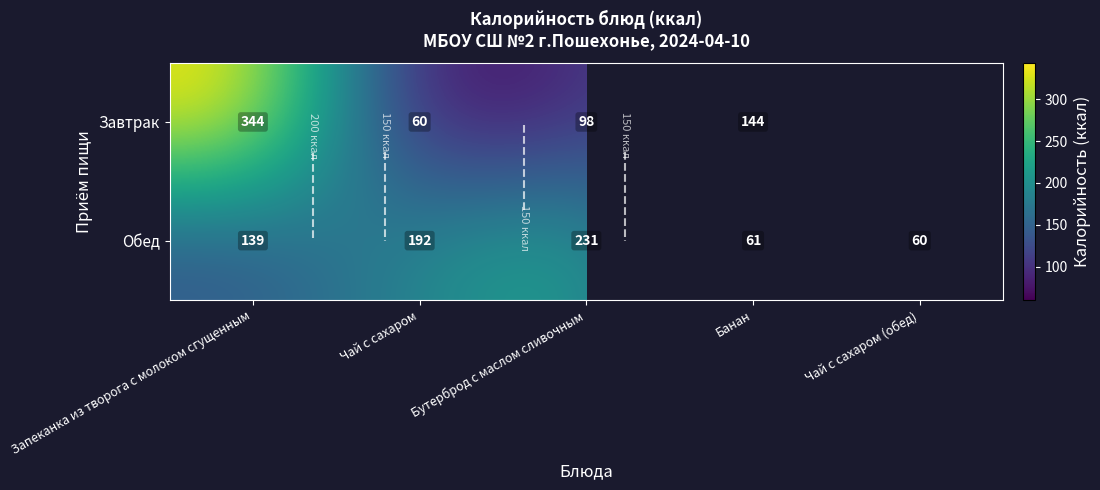

Between Бутерброд с маслом сливочным and Чай с сахаром (обед), which series saw the biggest shift?

Обед